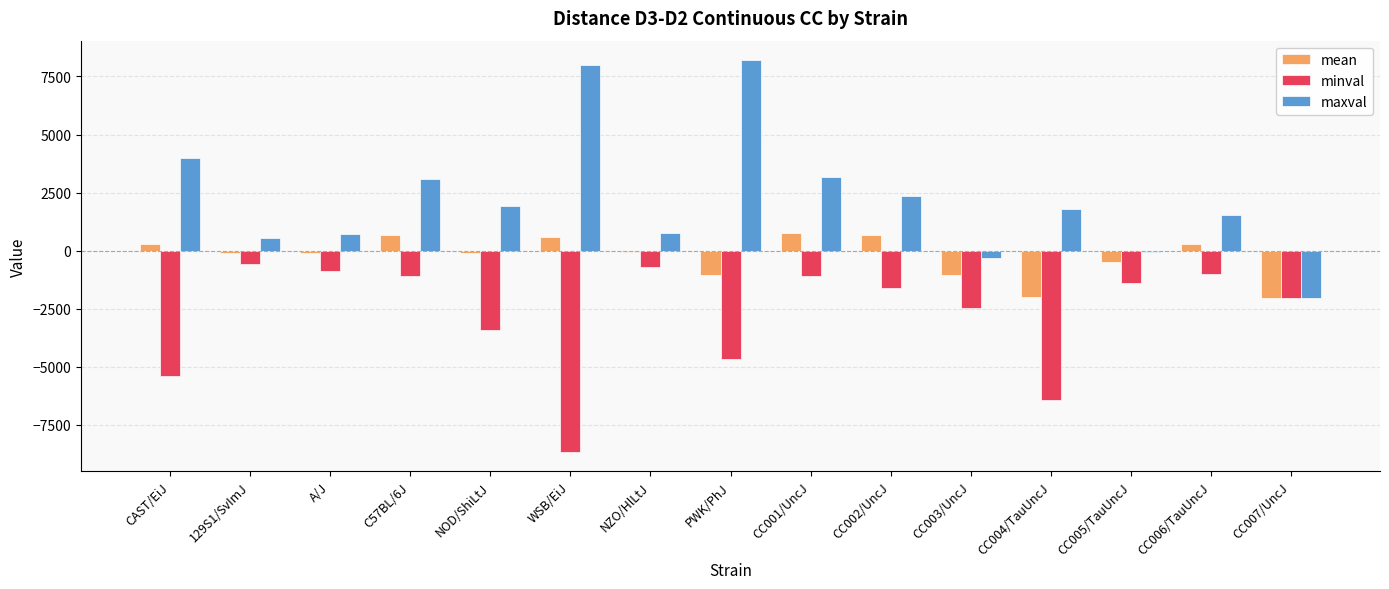

Which series has the largest range (max minus min)?

maxval